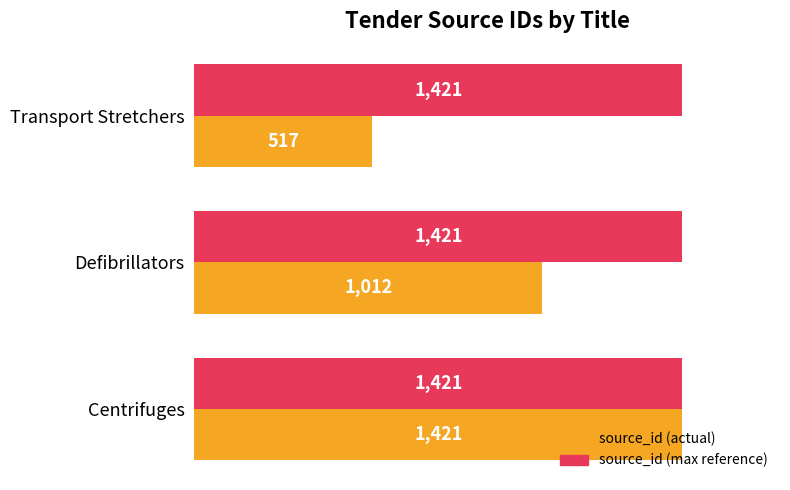

What is the total value across all series at Defibrillators?

2433